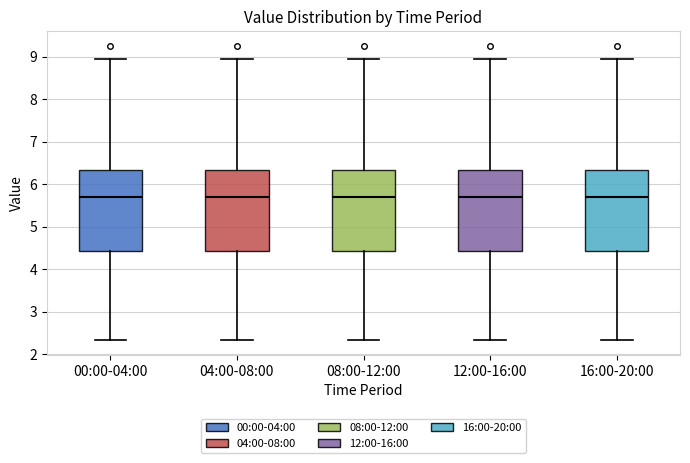

Reading left to right, transcribe this box plot: for each box, give where its median line is, the range the box spans, and where its two whiskers end, as read against the y-axis. The values are not printed on the chart, so give them approximately, as read against the axis.

00:00-04:00: median 5.7, box 4.4 to 6.3, whiskers 2.3 to 9.0
04:00-08:00: median 5.7, box 4.4 to 6.3, whiskers 2.3 to 9.0
08:00-12:00: median 5.7, box 4.4 to 6.3, whiskers 2.3 to 9.0
12:00-16:00: median 5.7, box 4.4 to 6.3, whiskers 2.3 to 9.0
16:00-20:00: median 5.7, box 4.4 to 6.3, whiskers 2.3 to 9.0